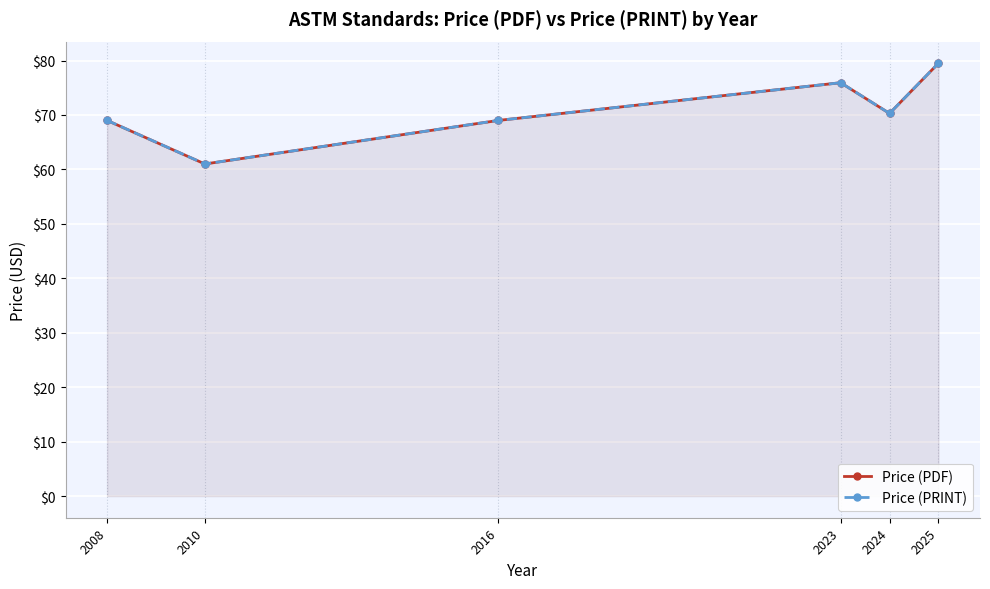

At which label does Price (PDF) reach its peak?

2025